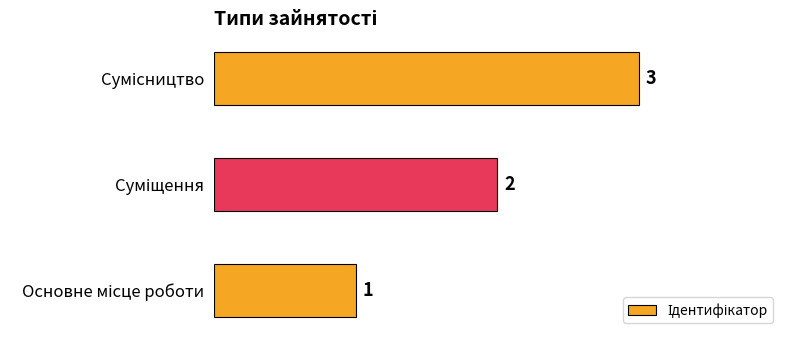

What is the maximum value shown in the chart?

3